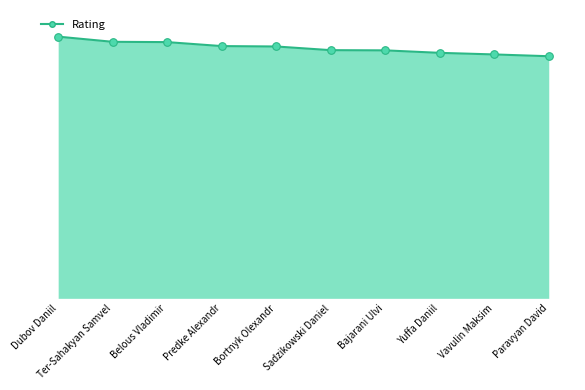

Which has a higher value, Bajarani Ulvi or Bortnyk Olexandr?

Bortnyk Olexandr